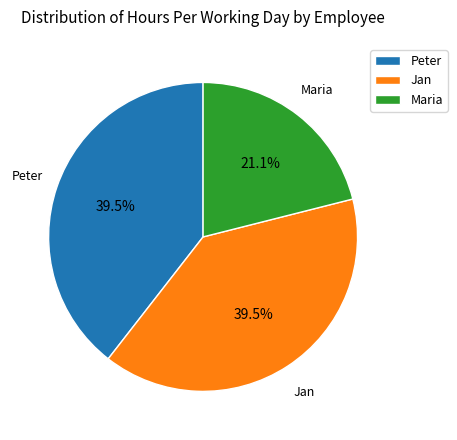

True or false: Jan accounts for 53% of the total.

False